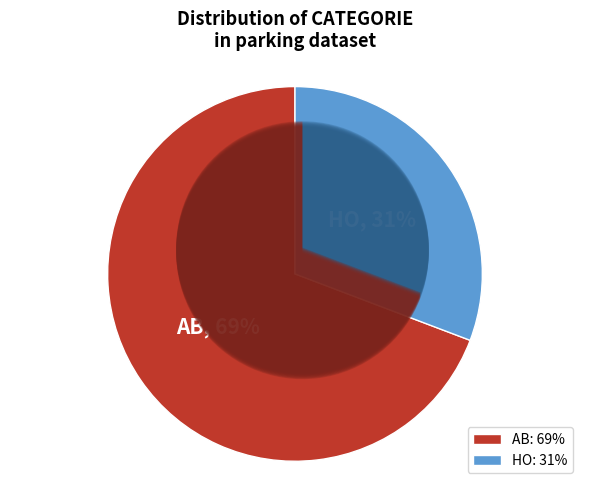

Is Other the majority of the pie?

No